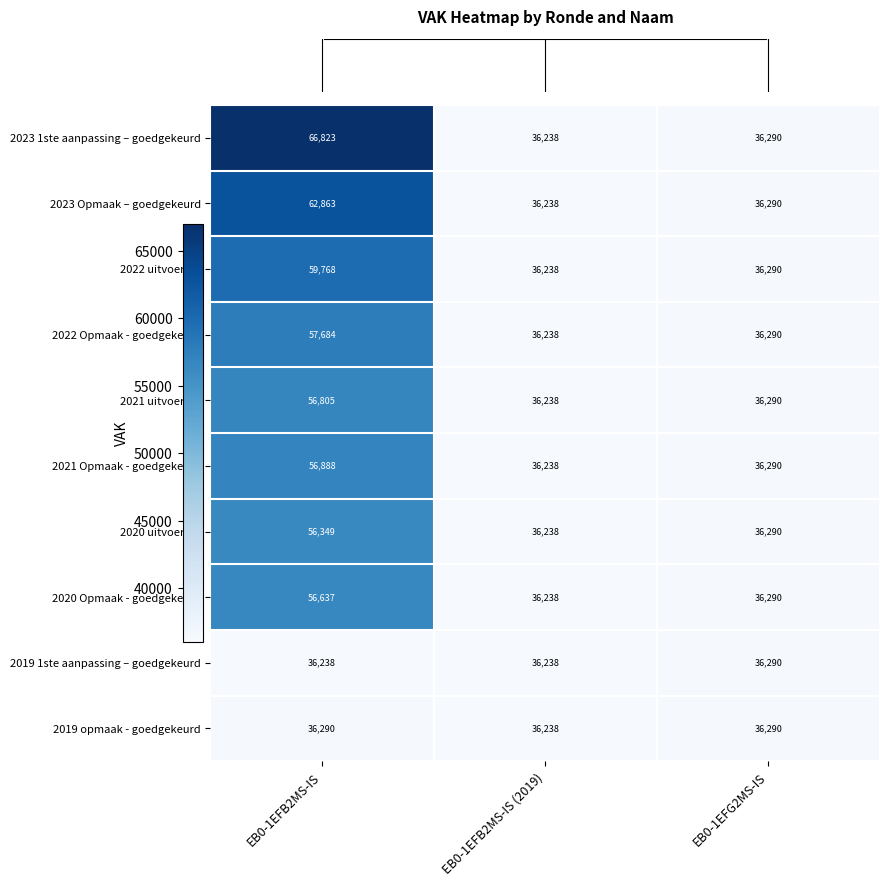

True or false: 2019 opmaak - goedgekeurd has a value of 36238 at EB0-1EFB2MS-IS (2019).

True